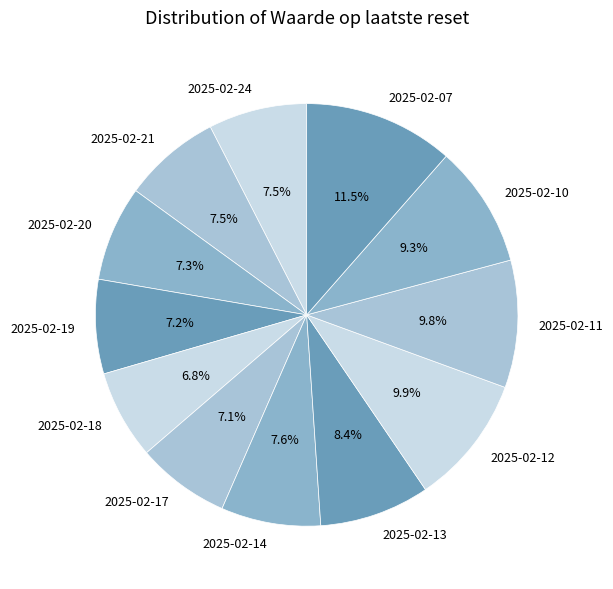

Is it true that 2025-02-12 is 23% of the pie?

False